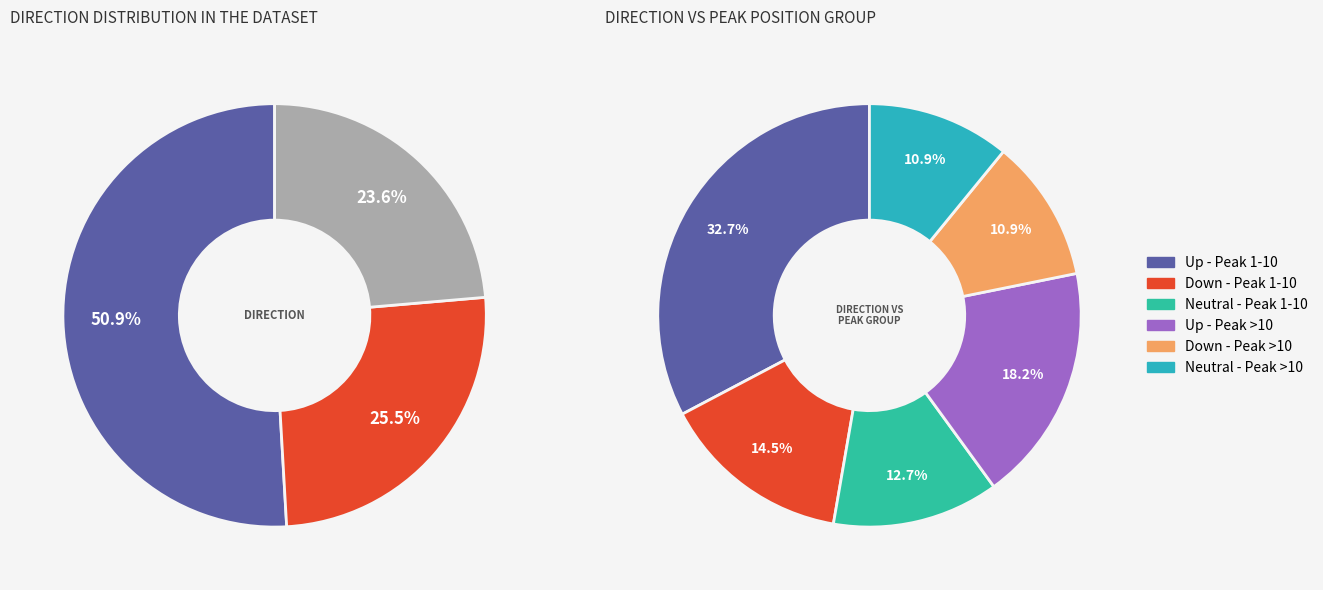

True or false: up accounts for 38% of the total.

False